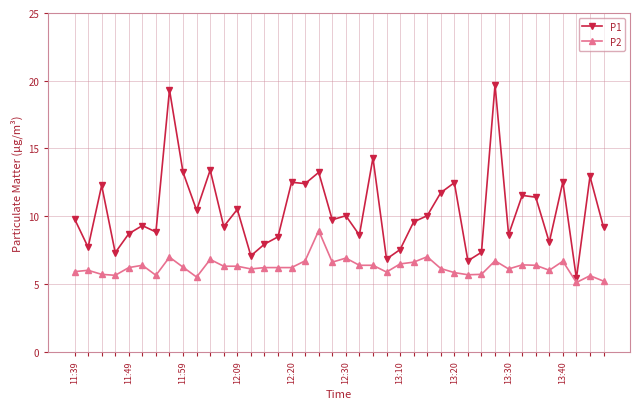

How many distinct data groups are displayed?

2